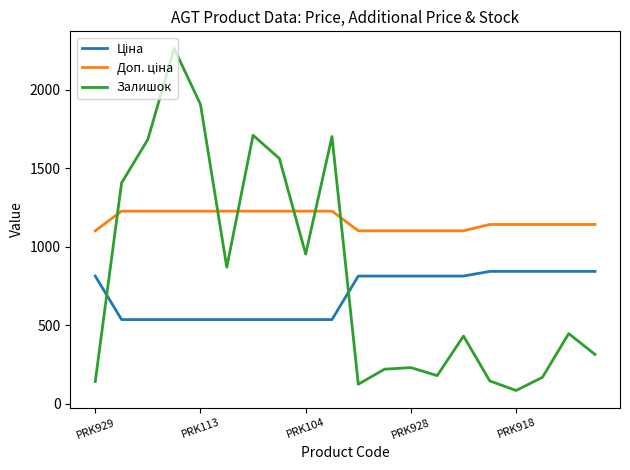

What is the smallest value displayed?

83.0